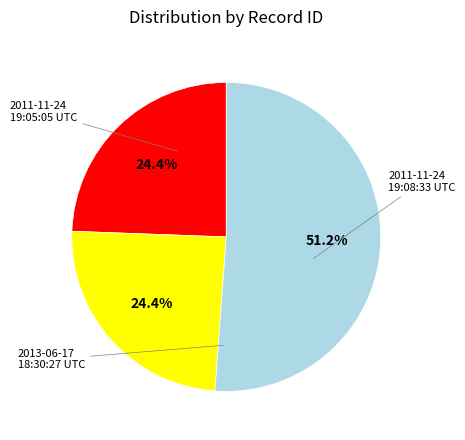

What is the majority slice?

2013-06-17 18:30:27 UTC